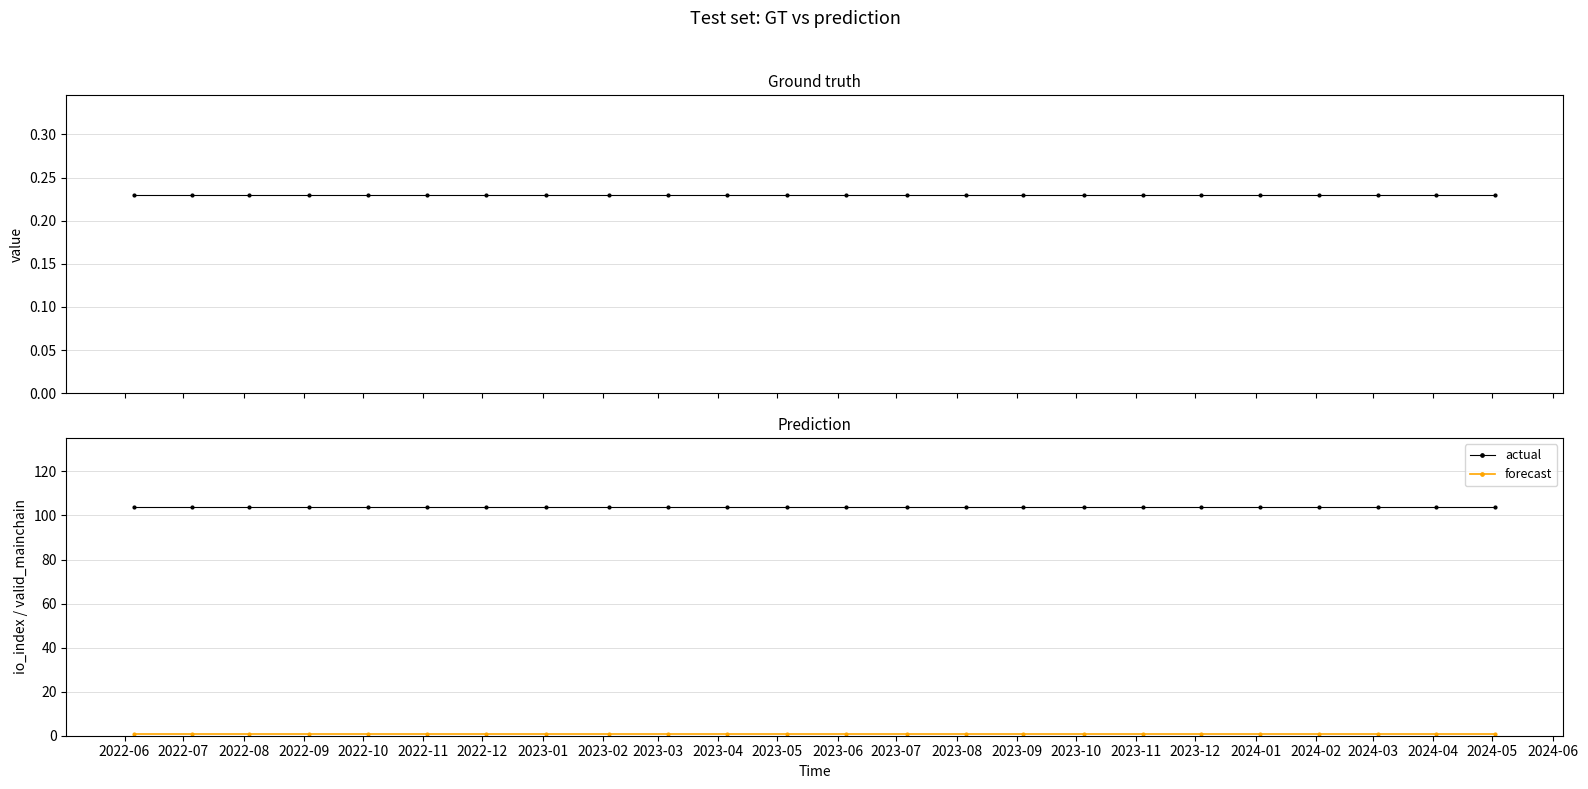

Which category has the lowest value across all series?

2022-06